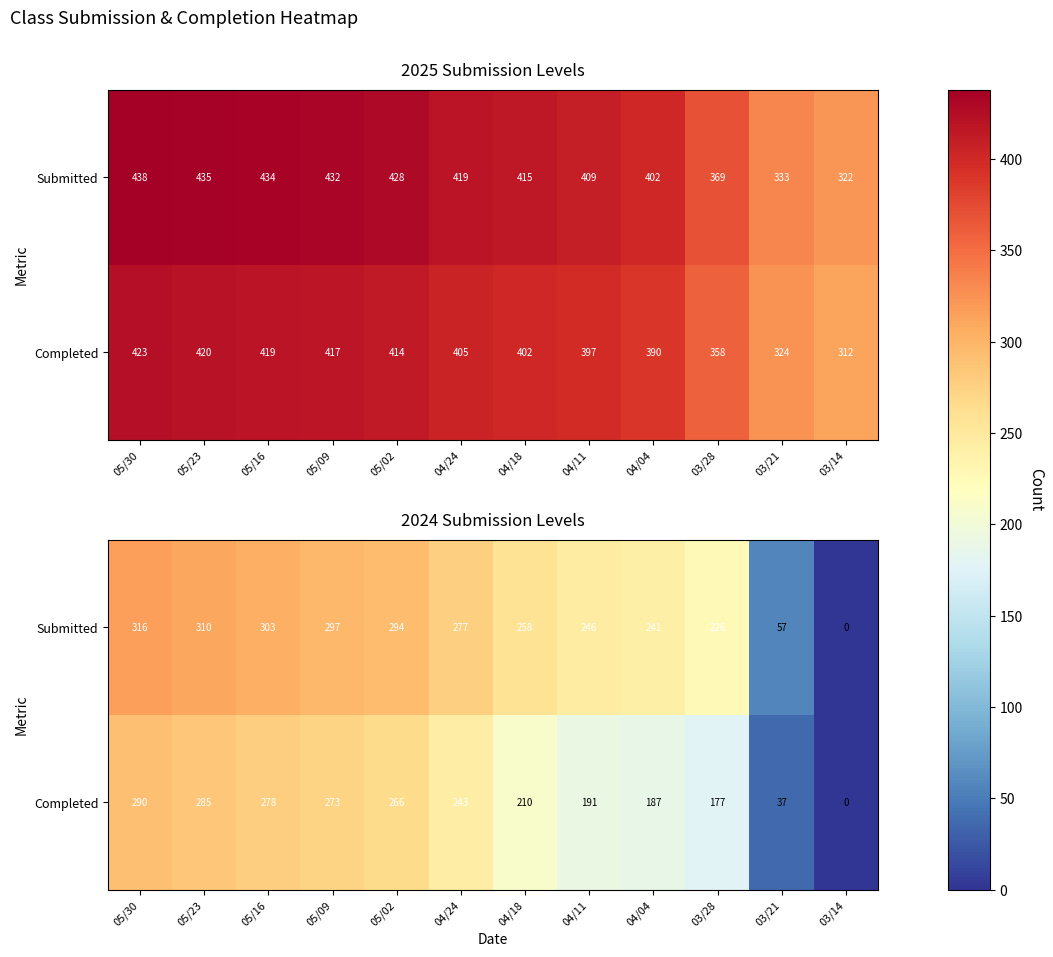

How many data points in Completed are less than 243?

6